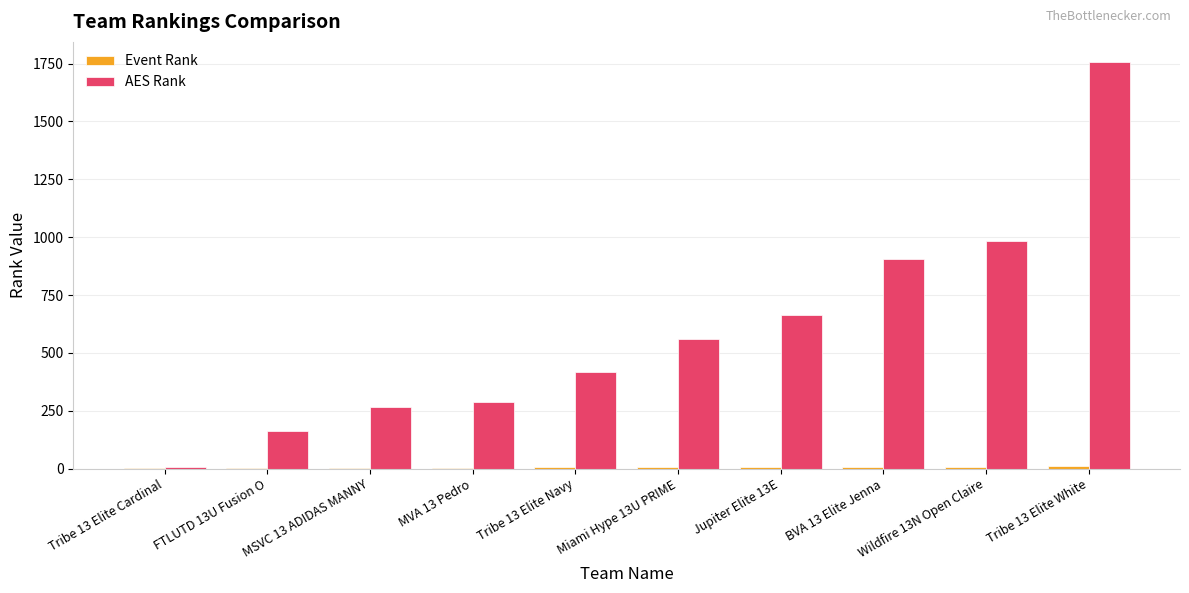

What value does the AES Rank series have at Miami Hype 13U PRIME, to the nearest 100?

600